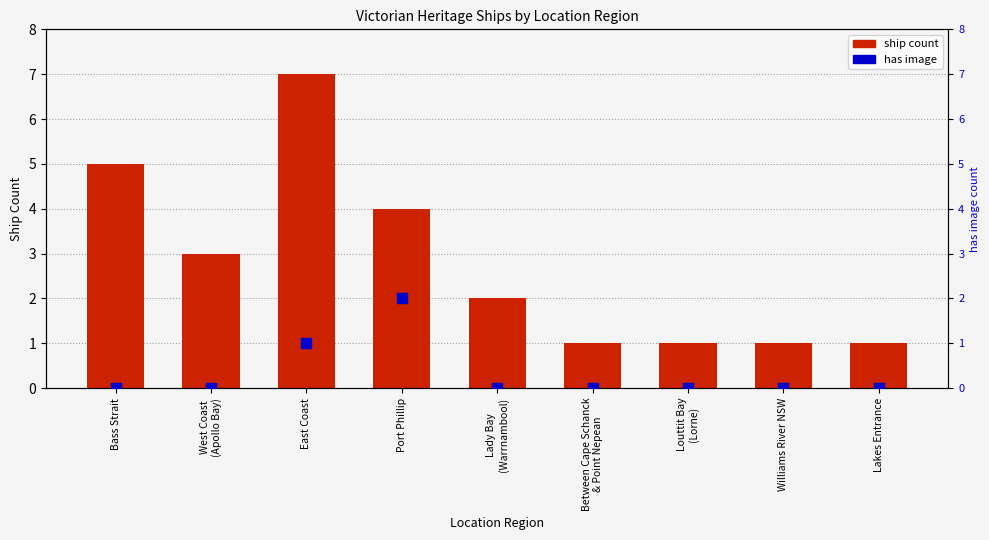

What are all the series names shown in the legend?

ship count, has image